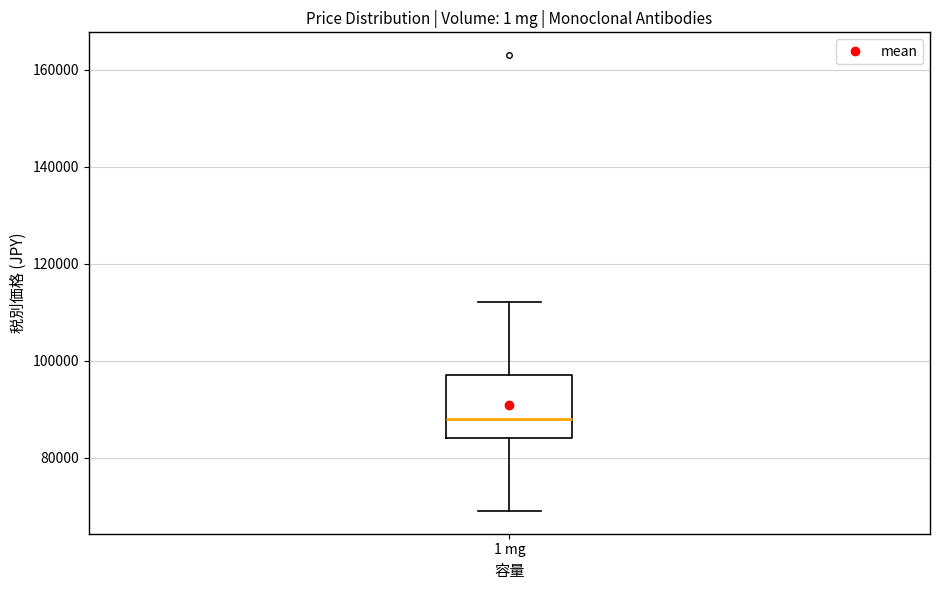

Transcribe this box plot: give where the median line is, the range the box spans, and where the two whiskers end, as read against the y-axis. The values are not printed on the chart, so give them approximately, as read against the axis.

median 88000, box 84000 to 98000, whiskers 70000 to 112000